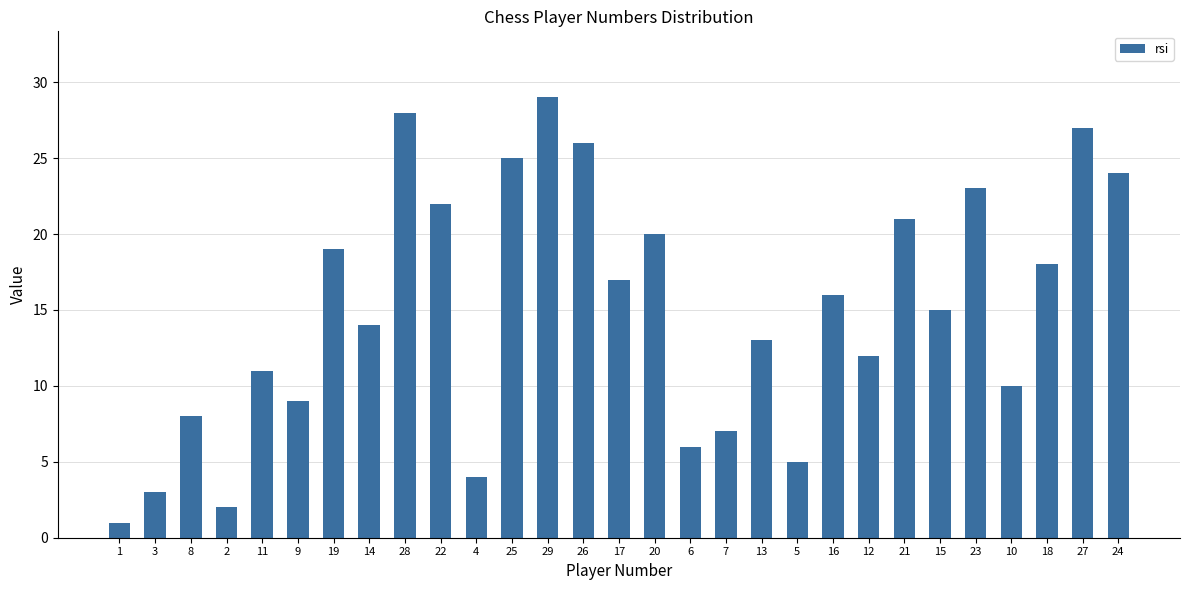

Reading left to right, transcribe all the data shown in this chart.

1	3	8	2	11	9	19	14	28	22	4	25	29	26	17	20	6	7	13	5	16	12	21	15	23	10	18	27	24